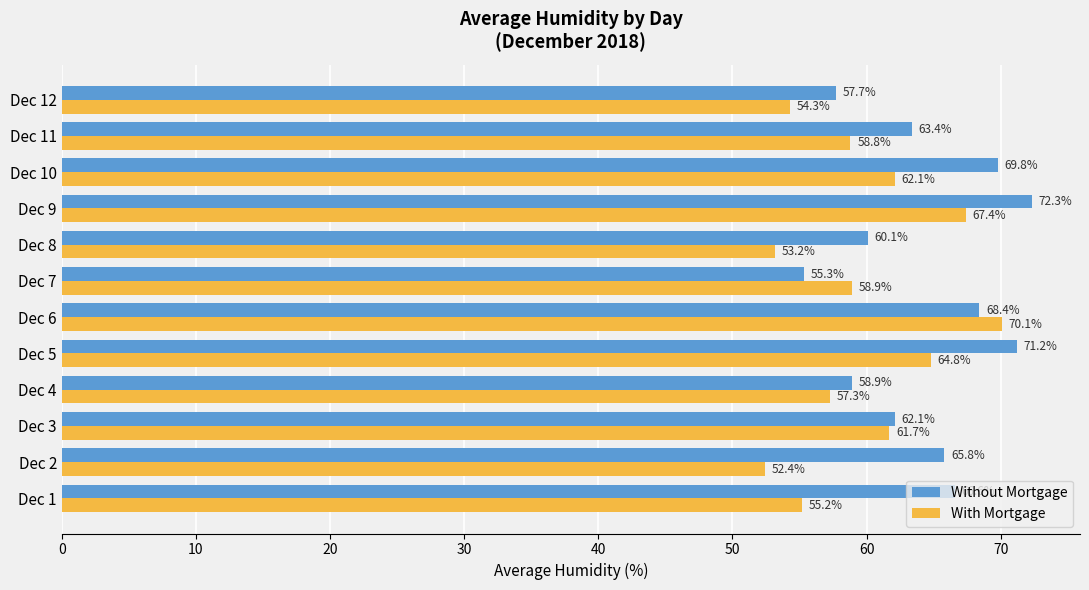

Which series has the largest total across all categories?

Without Mortgage